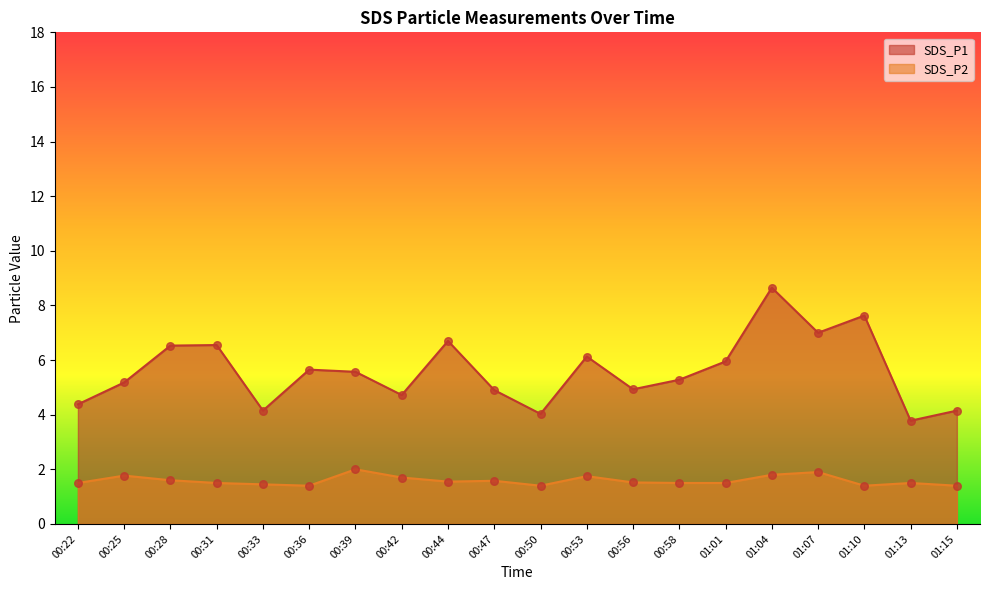

Which series has the largest total across all categories?

SDS_P1